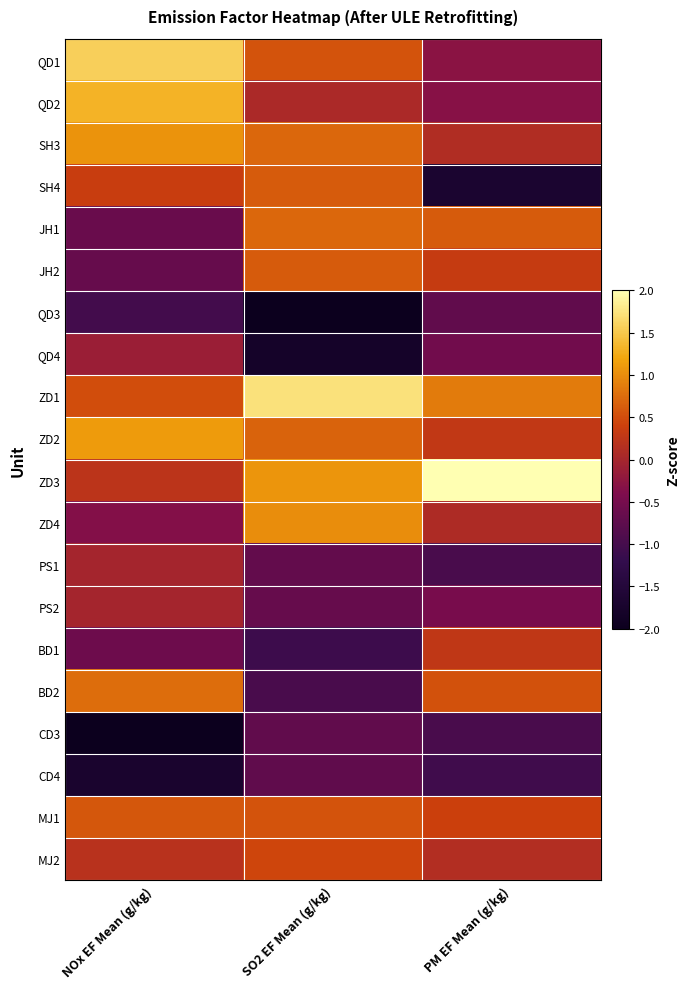

Between PM EF Mean (g/kg) and SO2 EF Mean (g/kg), which is larger?

SO2 EF Mean (g/kg)